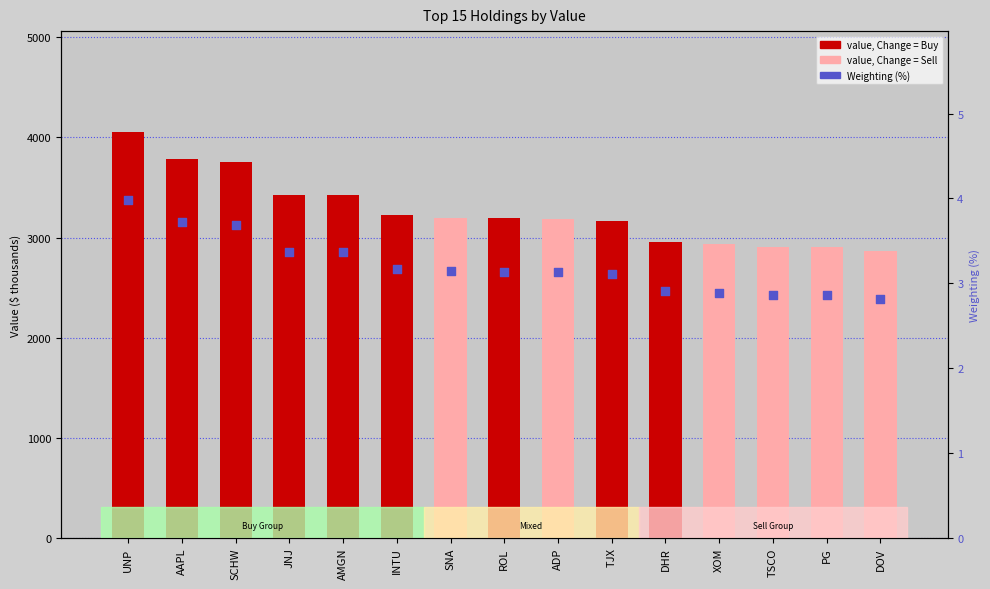

Which series has the largest total across all categories?

Value (Buy/Sell)